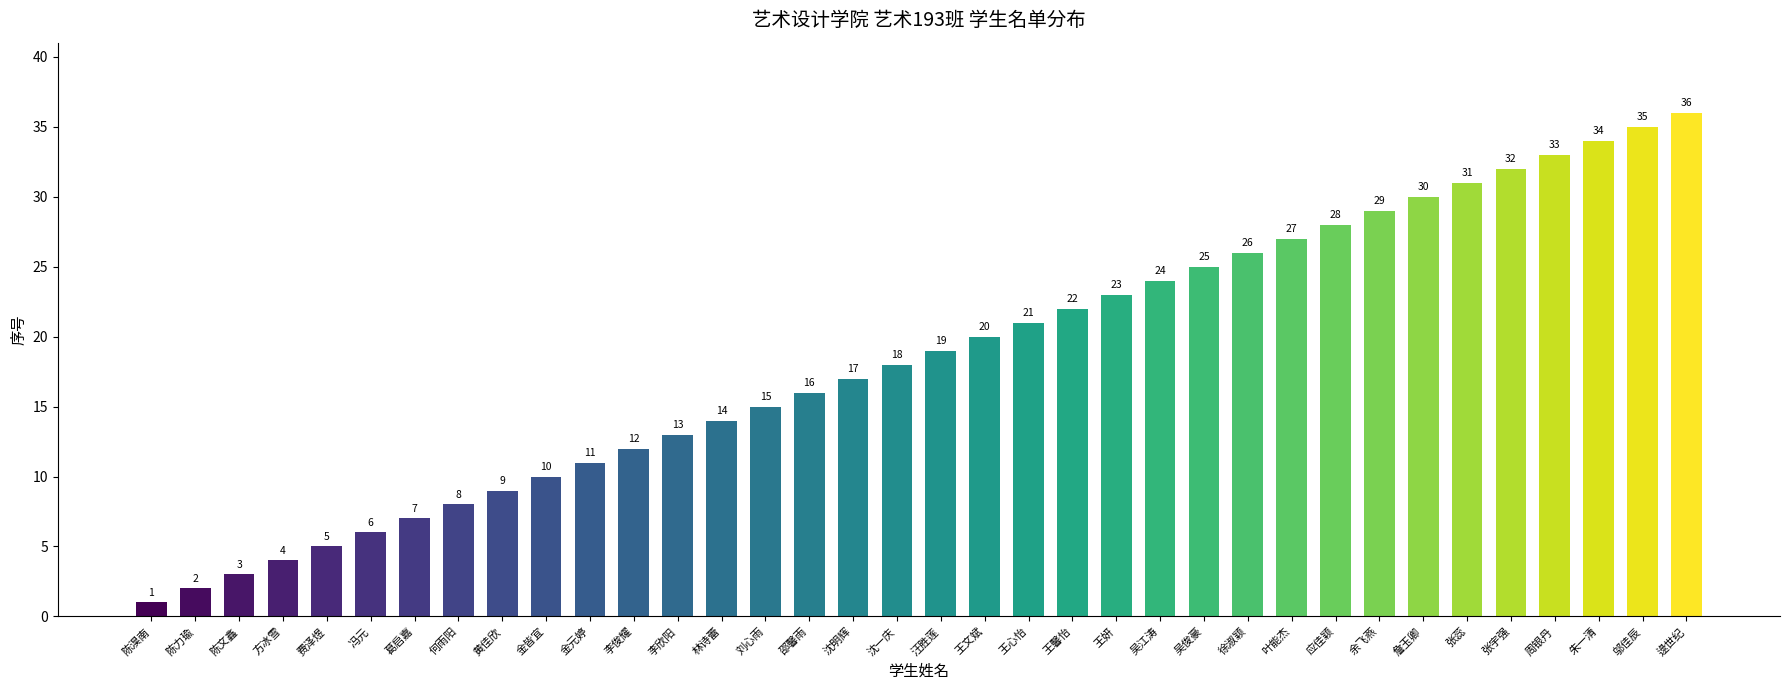

Approximately how many times larger is the value at 邵馨雨 compared to 逯世纪?

0.4